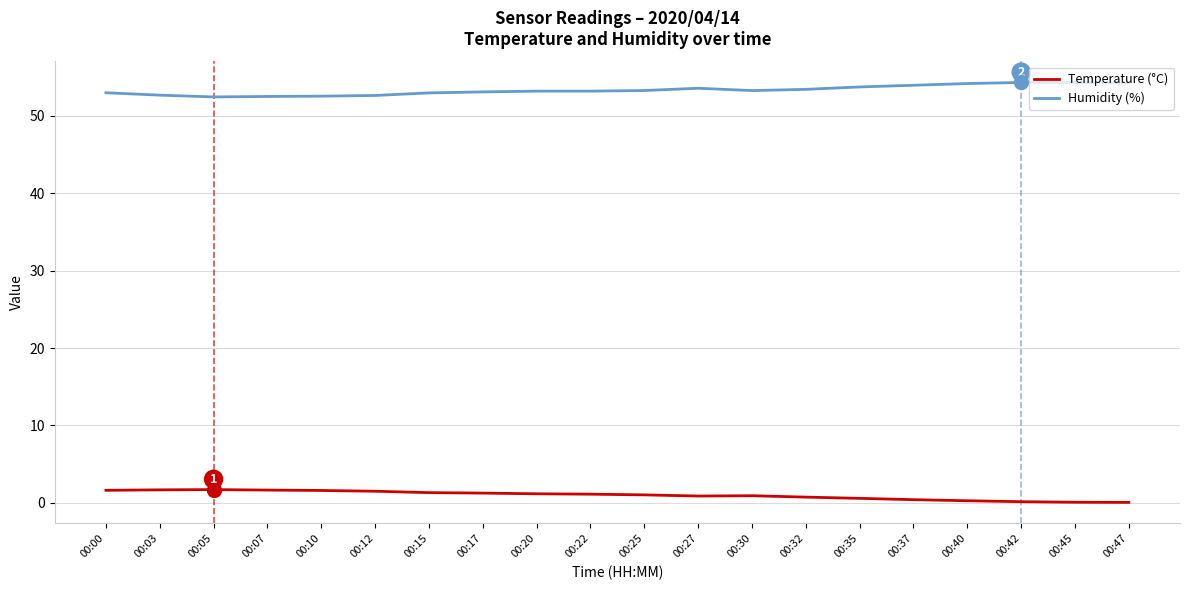

What is the total value across all series at 00:32?

54.2